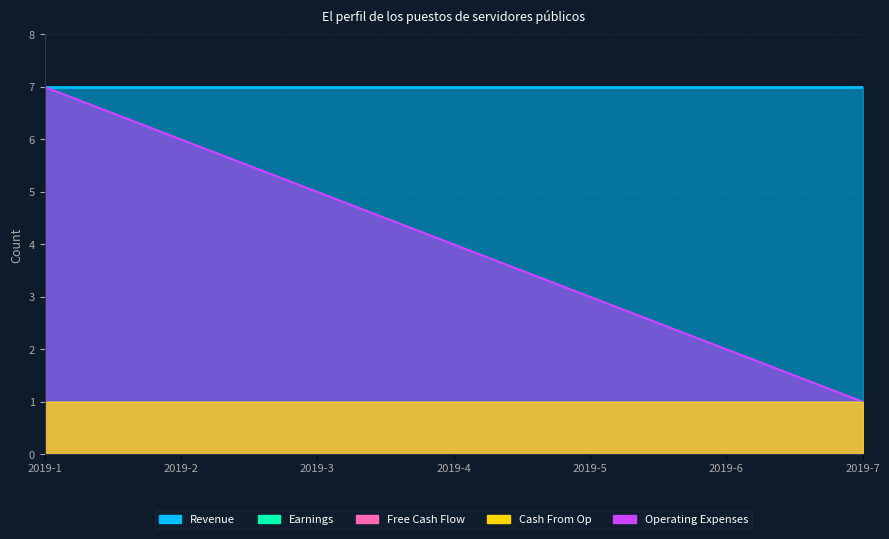

Rank the series by their maximum value, from highest to lowest.

Revenue, Free Cash Flow, Cash From Op, Operating Expenses, Earnings